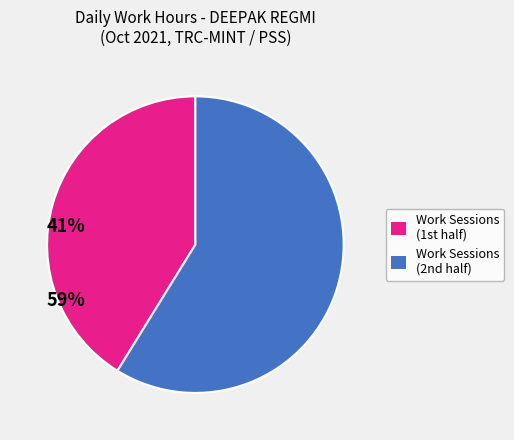

Is there a majority slice in this chart?

Yes